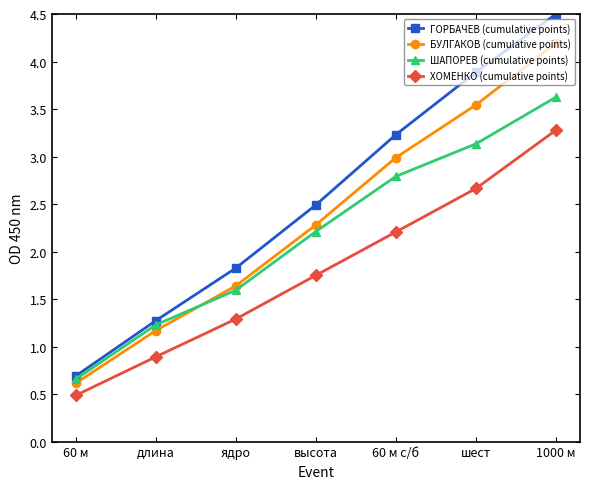

Where do БУЛГАКОВ (cumulative points) and ШАПОРЕВ (cumulative points) first cross each other?

длина and ядро